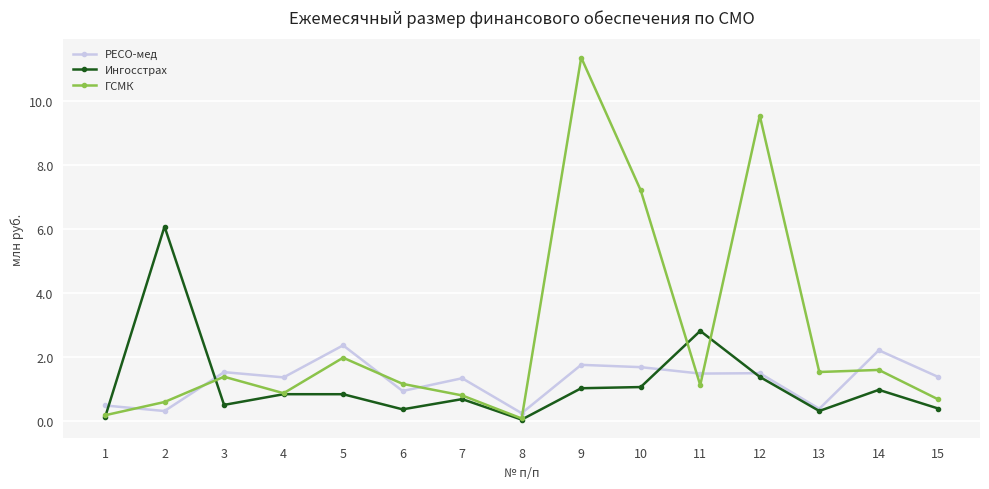

Between 11 and 14, which series saw the biggest shift?

Ингосстрах